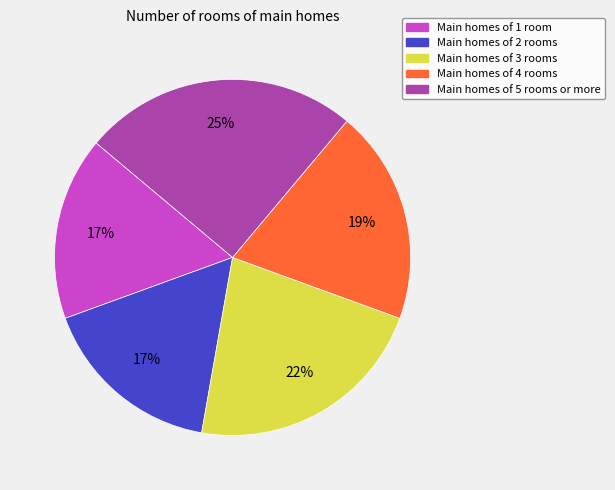

To the nearest percent, what is the average slice percentage?

20%